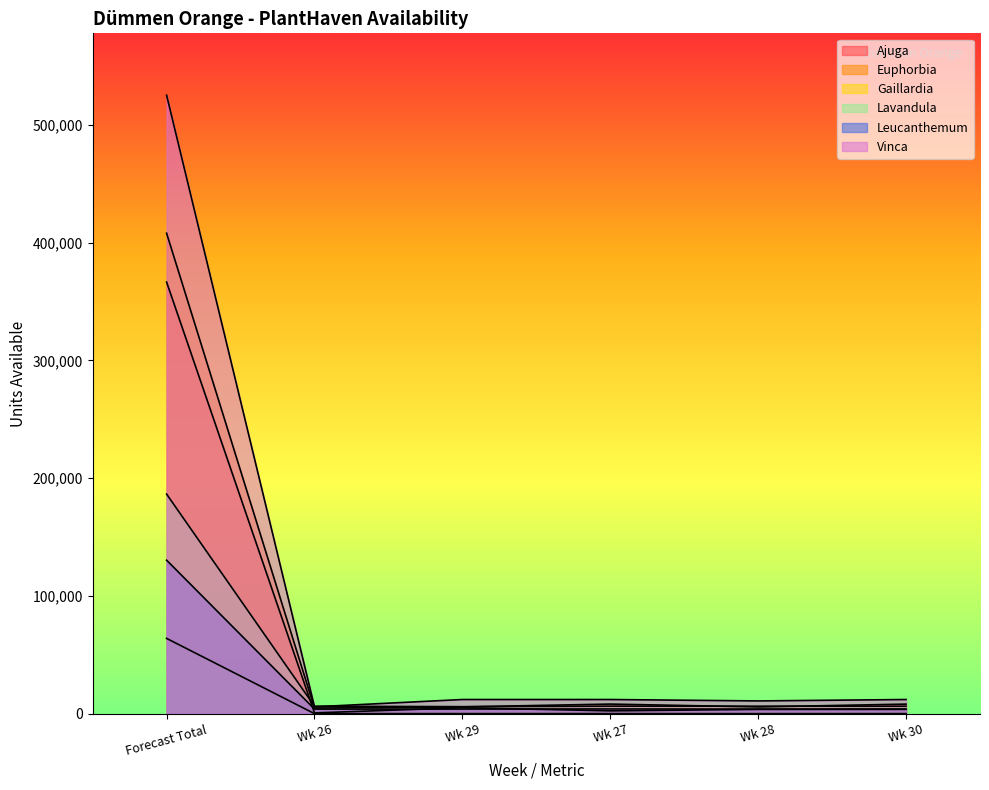

What is the total value across all series at Wk 28?

30330